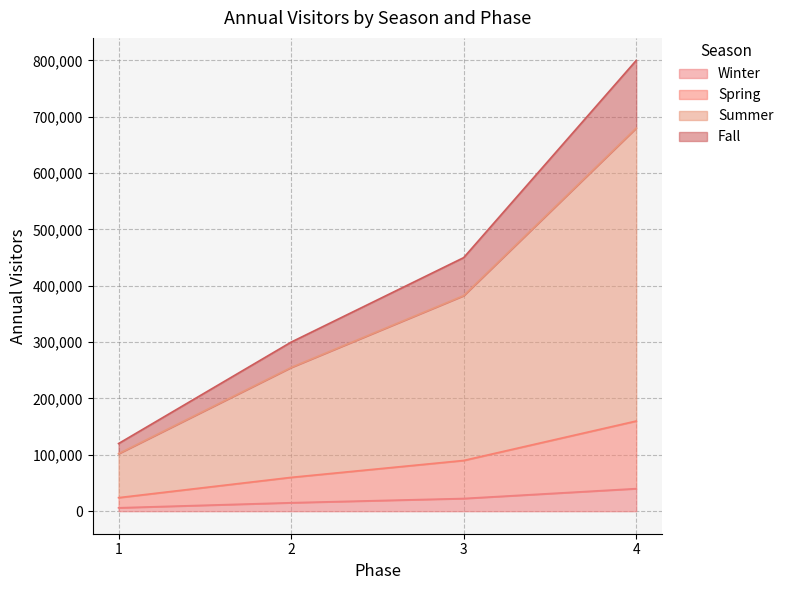

How many data points in Fall are above 450000?

1